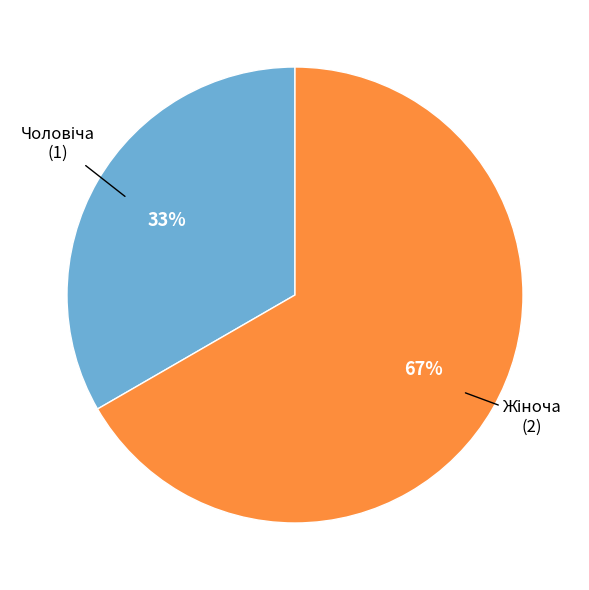

To the nearest percent, what is the average slice percentage?

50%